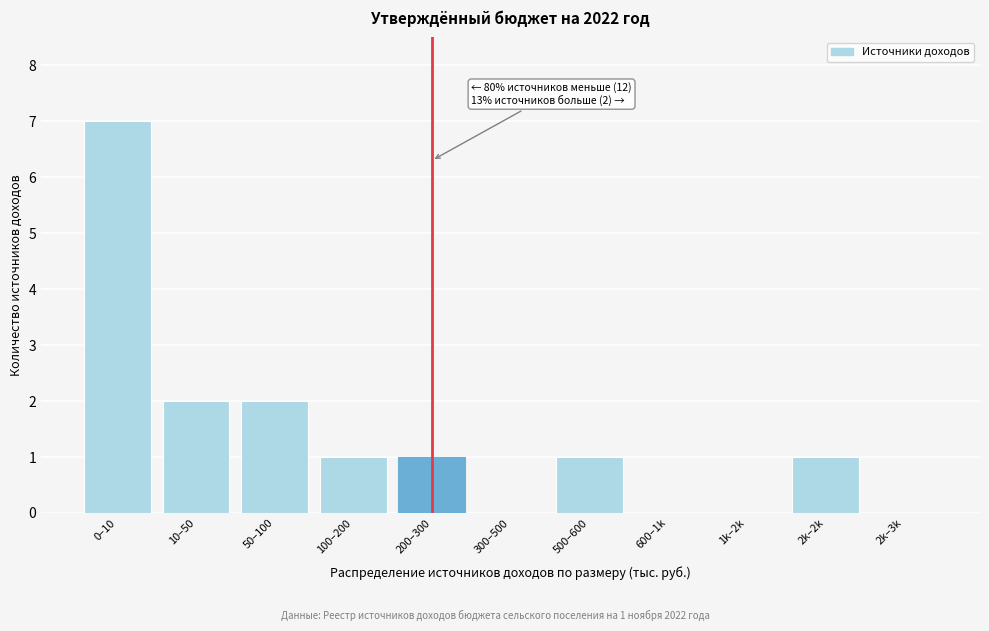

Reading right to left, list all the values displayed in this chart.

2k–3k=0	2k–2k=1	1k–2k=0	600–1k=0	500–600=1	300–500=0	200–300=1	100–200=1	50–100=2	10–50=2	0–10=7